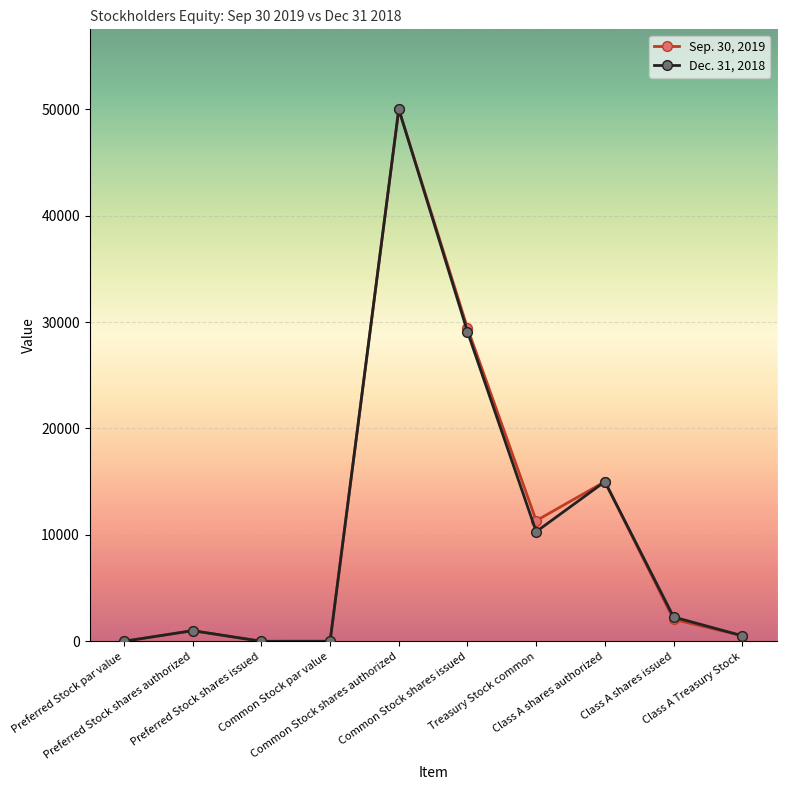

At how many categories does at least one series exceed 17699?

2